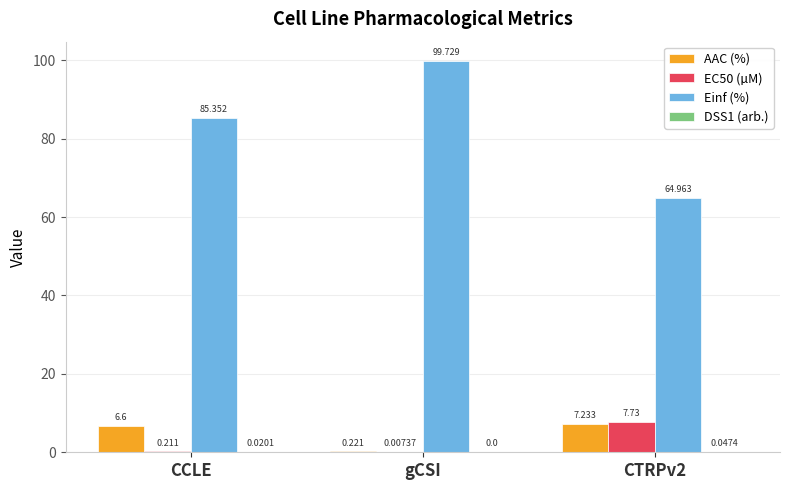

At which category is the sum across all series the highest?

gCSI